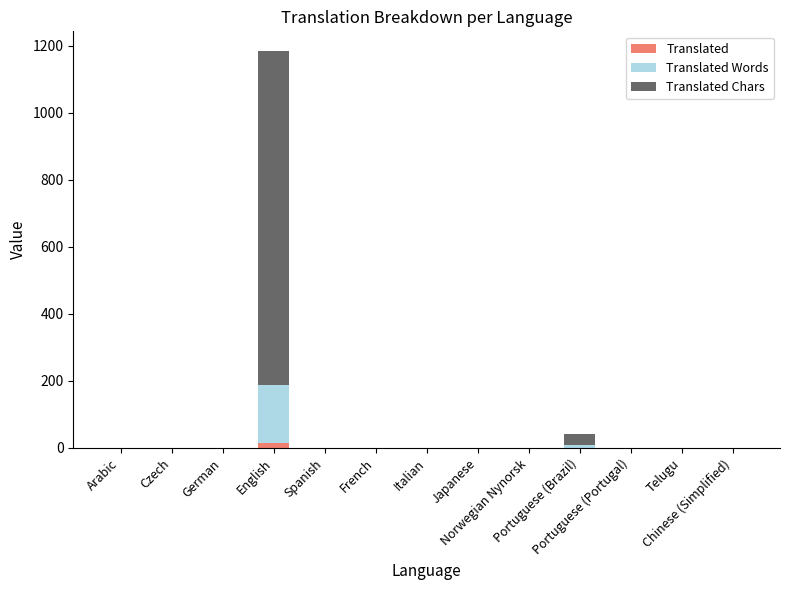

Which series changed the most between Arabic and Italian?

Translated